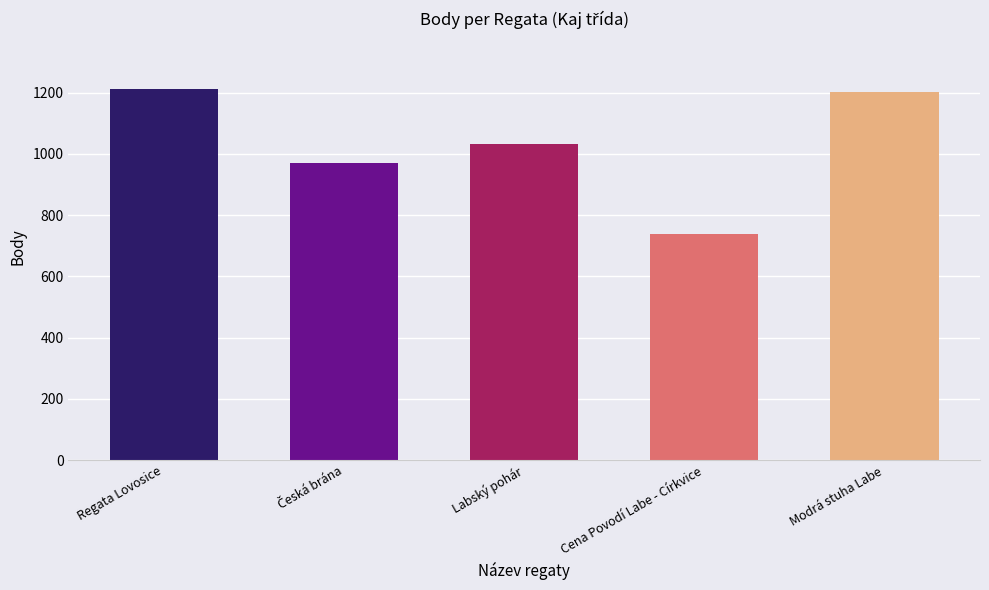

Reading right to left, transcribe all the data shown in this chart.

1203	738	1032	969	1212